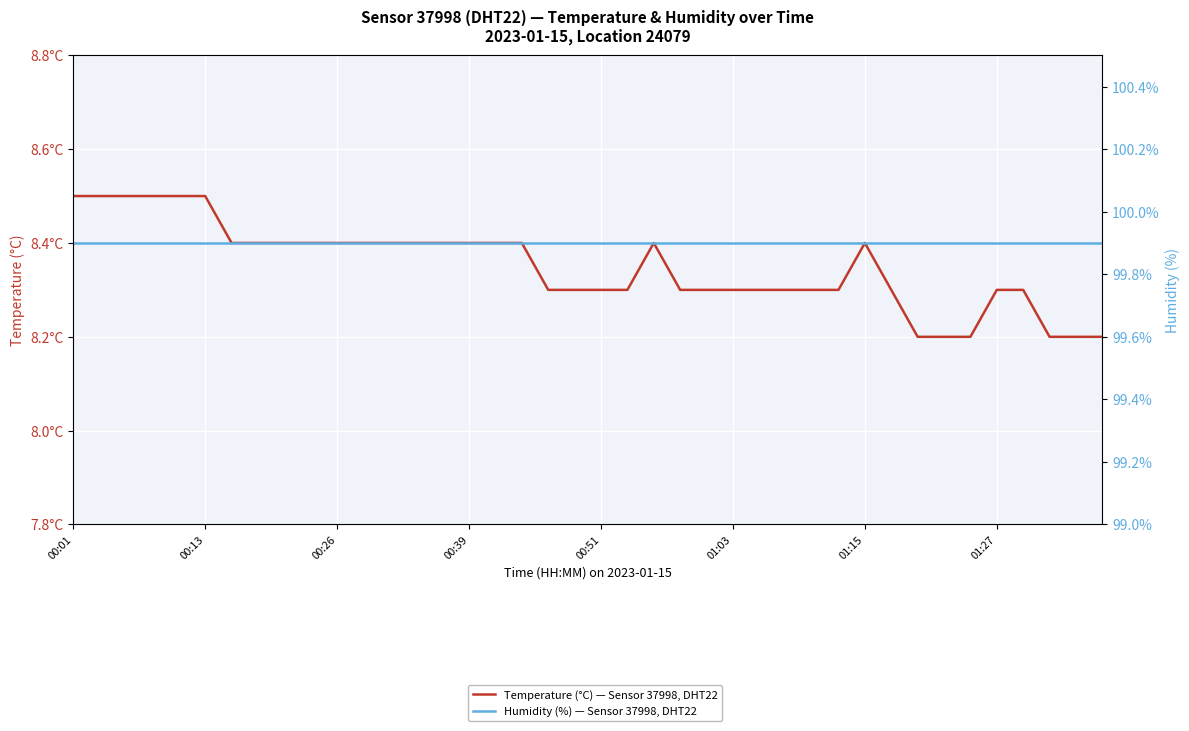

Reading left to right, list all the values displayed in this chart.

Temperature (°C) — Sensor 37998, DHT22: 8.5	8.5	8.5	8.5	8.5	8.5	8.4	8.4	8.4	8.4	8.4	8.4	8.4	8.4	8.4	8.4	8.4	8.4	8.3	8.3	8.3	8.3	8.4	8.3	8.3	8.3	8.3	8.3	8.3	8.3	8.4	8.3	8.2	8.2	8.2	8.3	8.3	8.2	8.2	8.2
Humidity (%) — Sensor 37998, DHT22: 99.9	99.9	99.9	99.9	99.9	99.9	99.9	99.9	99.9	99.9	99.9	99.9	99.9	99.9	99.9	99.9	99.9	99.9	99.9	99.9	99.9	99.9	99.9	99.9	99.9	99.9	99.9	99.9	99.9	99.9	99.9	99.9	99.9	99.9	99.9	99.9	99.9	99.9	99.9	99.9